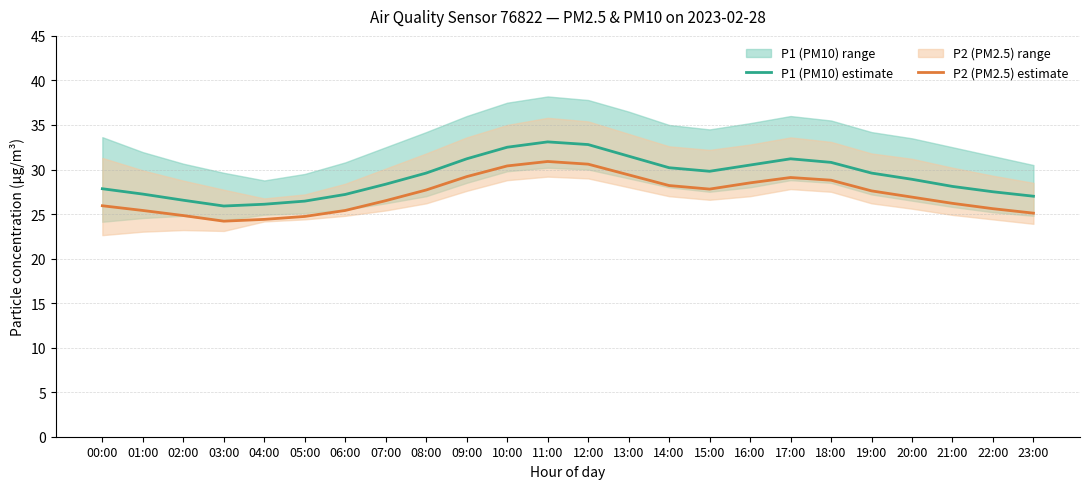

What is the difference between the P2 (PM2.5) estimate values at 18:00 and 15:00?

1.0